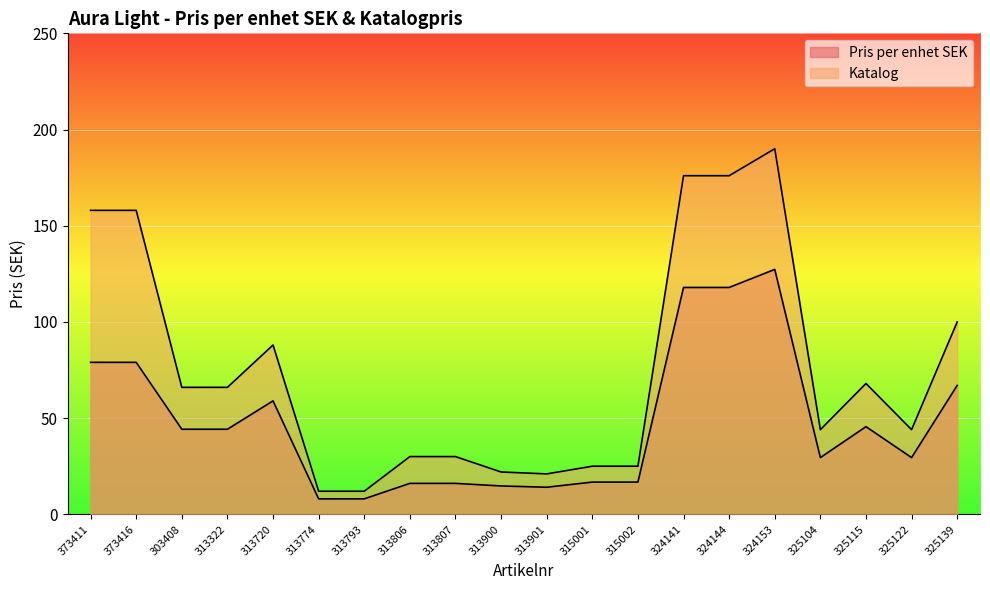

What is the sum of all Katalog values?

1511.0